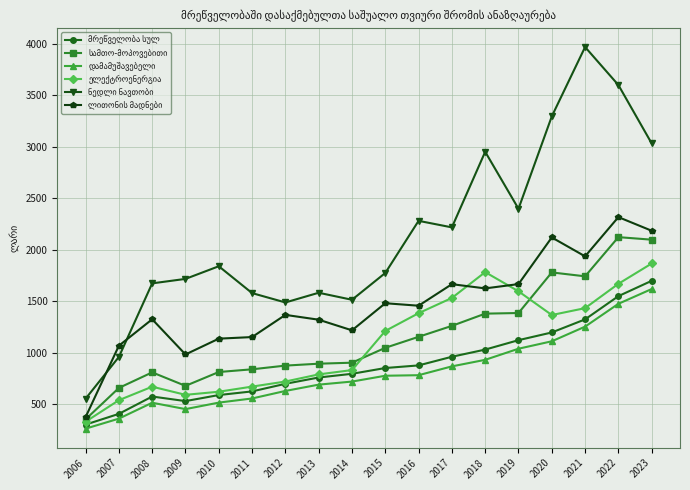

What is the total value across all series at 2014?

5979.2